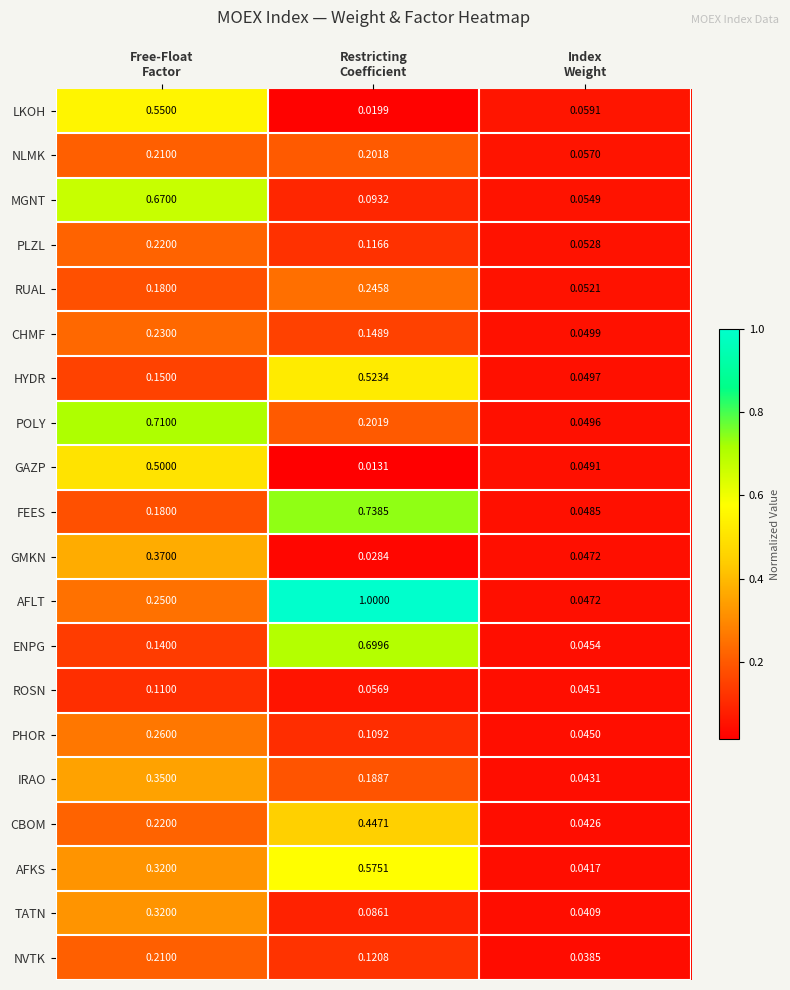

How many data points does each series have?

3